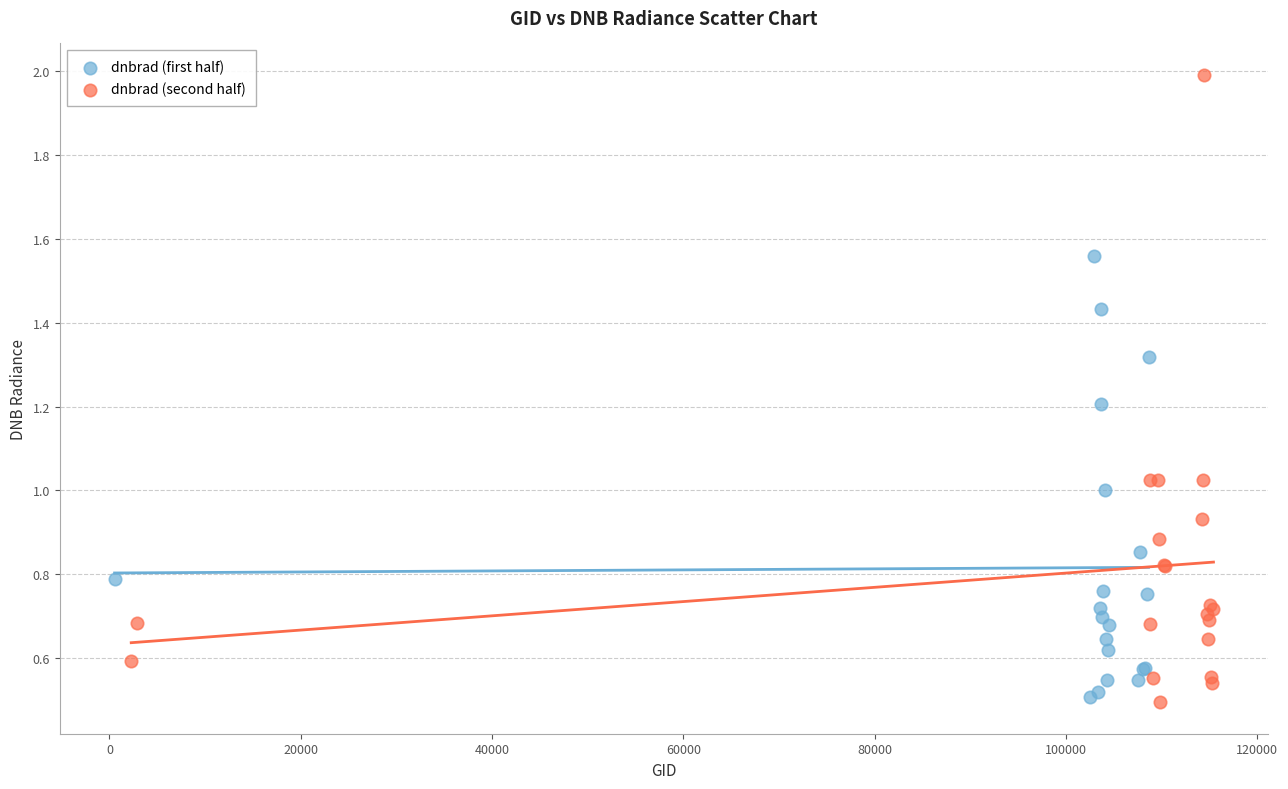

Which series reaches the maximum Y coordinate?

dnbrad (second half)